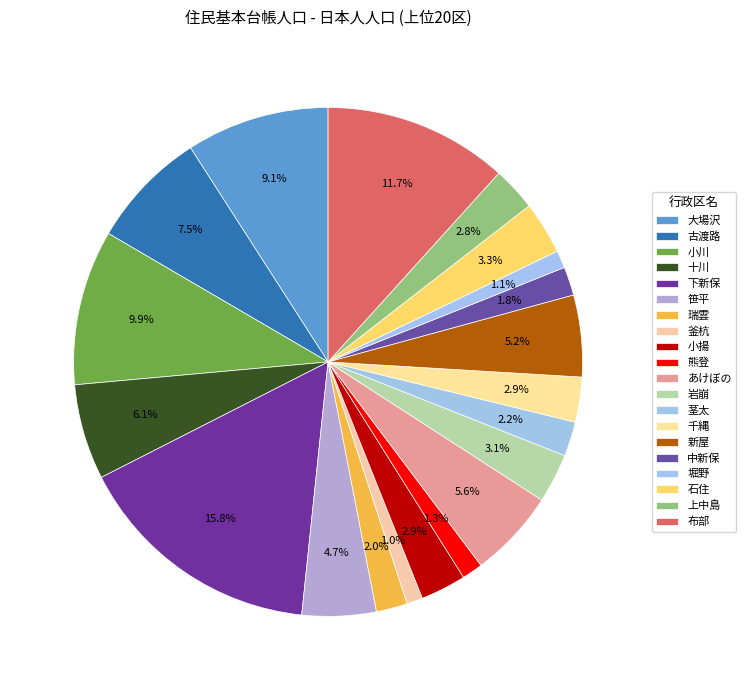

Count the number of slices in the pie.

20